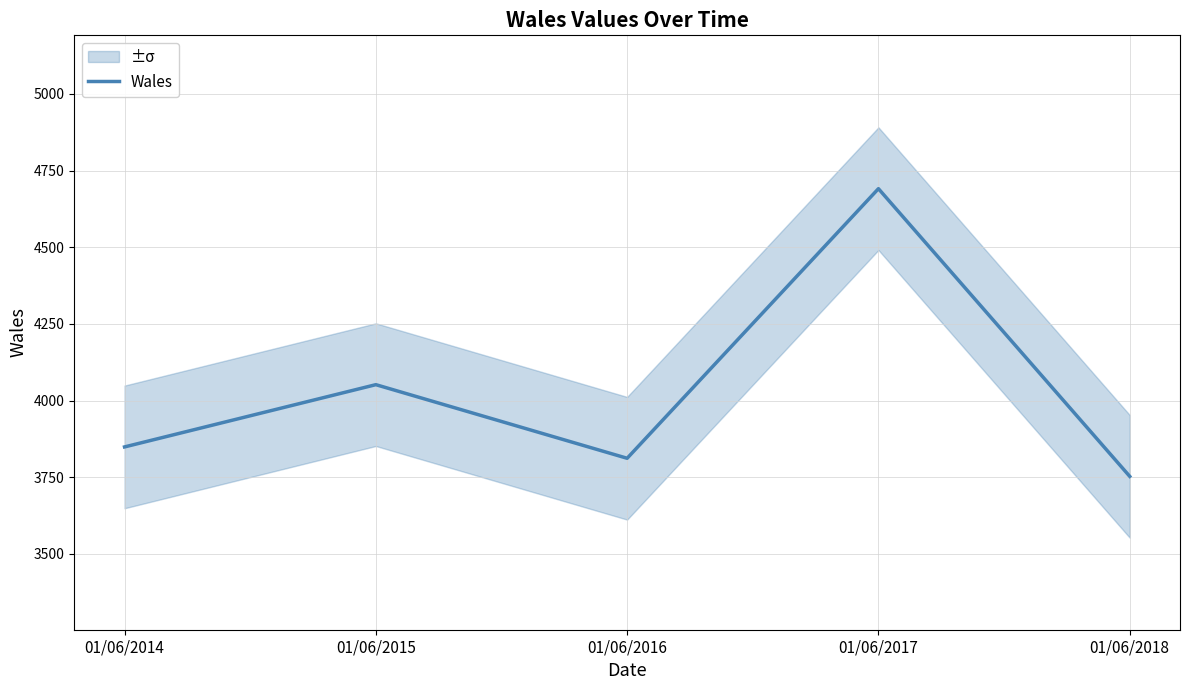

Reading left to right, what are all the values shown in this chart?

01/06/2014=3849	01/06/2015=4052	01/06/2016=3812	01/06/2017=4691	01/06/2018=3753